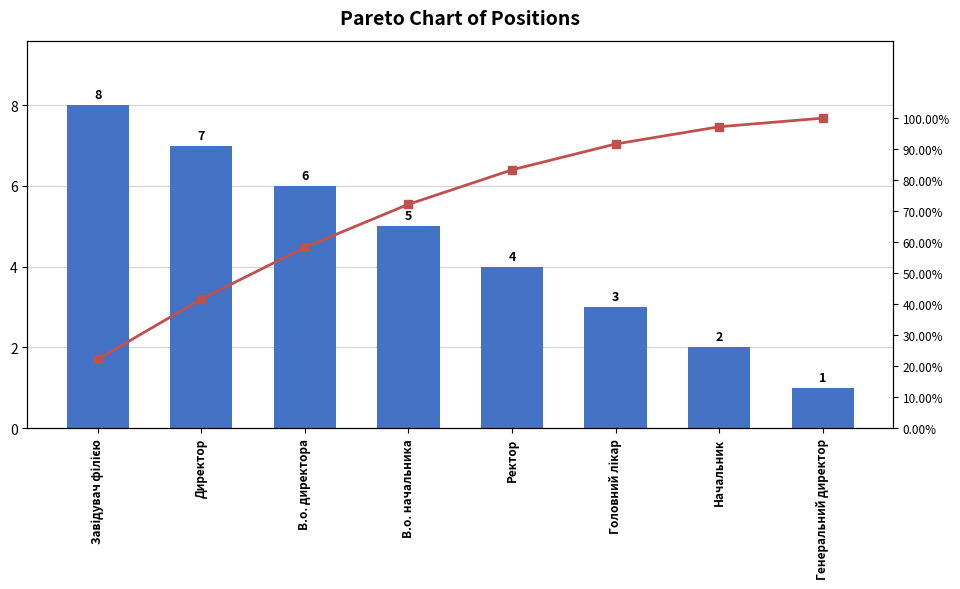

What is the total value across all series at В.о. начальника?

77.2